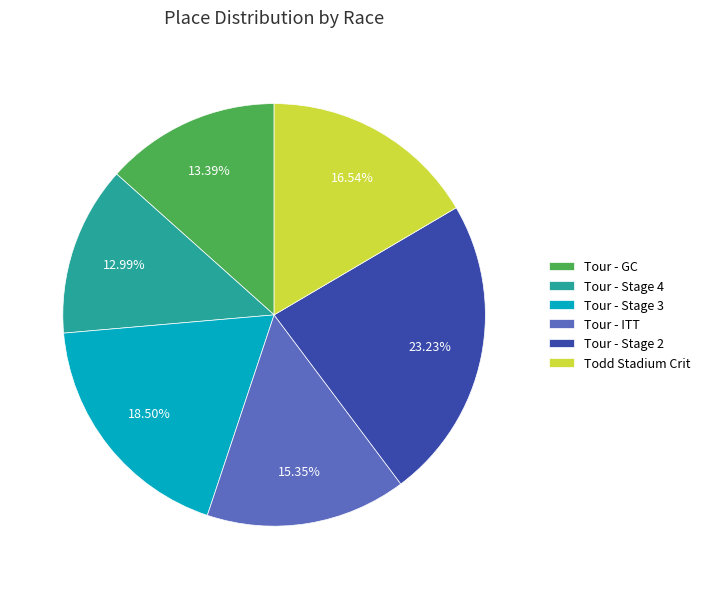

Which category has the biggest portion of the pie?

Tour - Stage 2